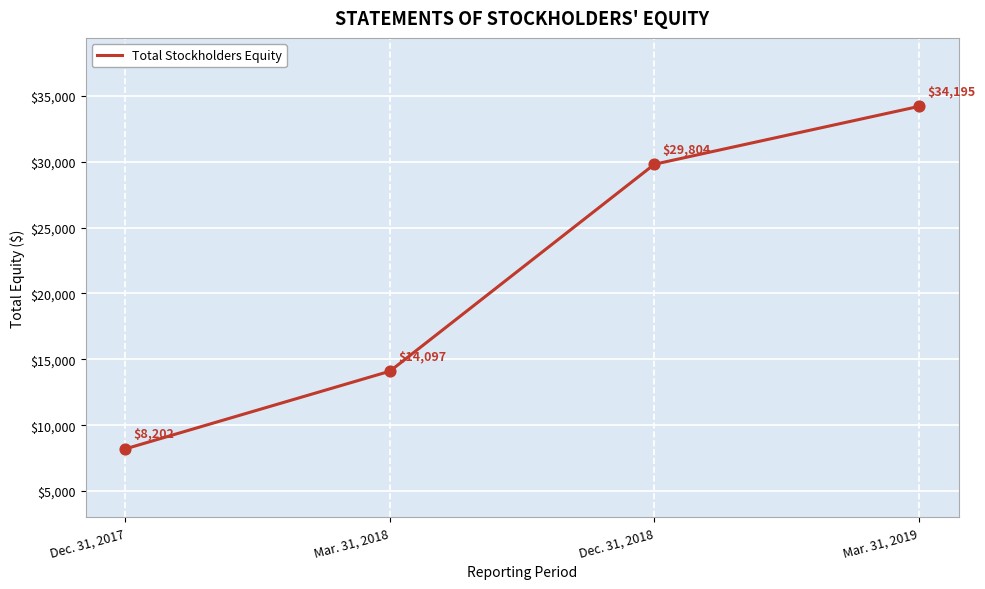

Approximately how many times larger is the value at Mar. 31, 2019 compared to Dec. 31, 2017?

4.2